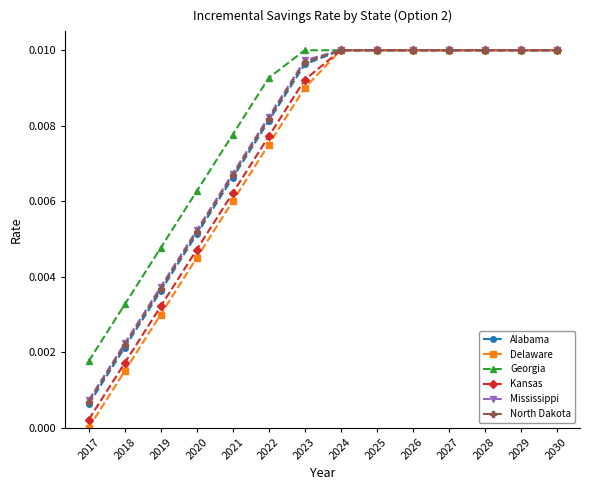

True or false: North Dakota has a value of 0.0 at 2017.

True